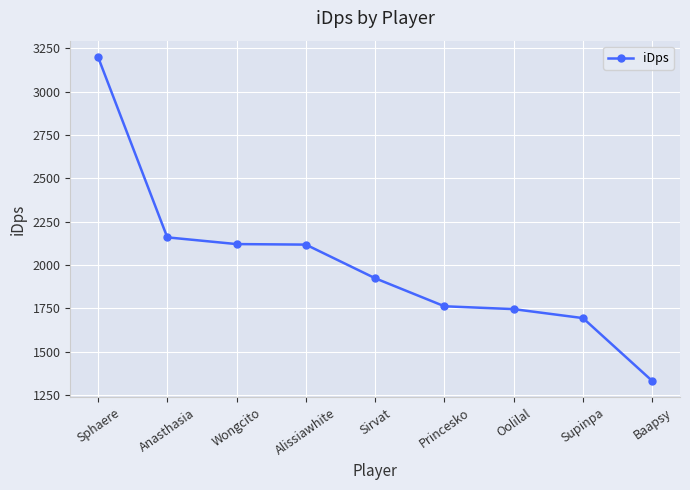

What value does the data have at Sphaere?

3199.7